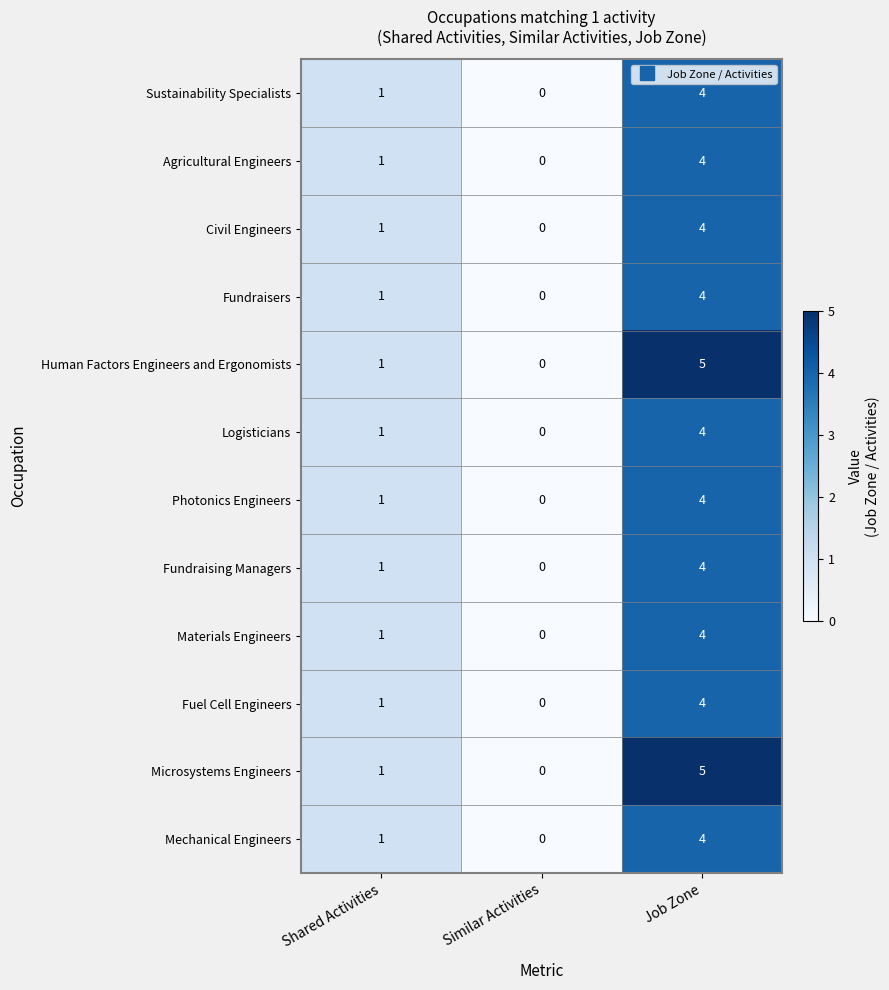

At which label does Materials Engineers reach its minimum?

Similar Activities